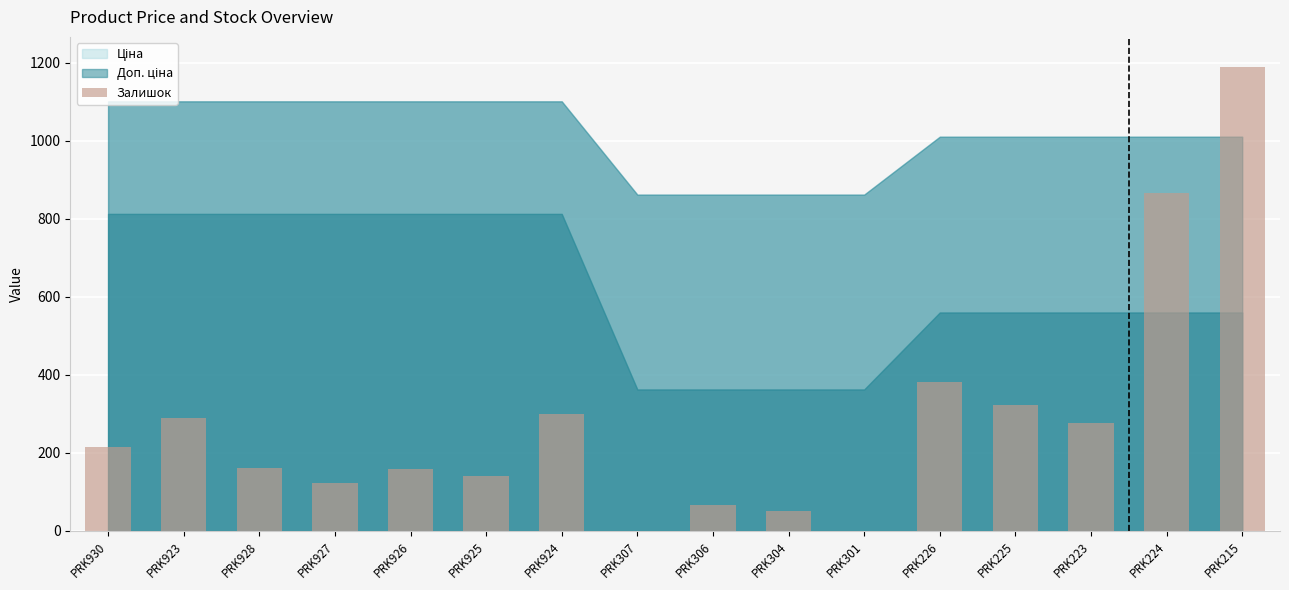

At which label is the value closest to 594?

PRK226